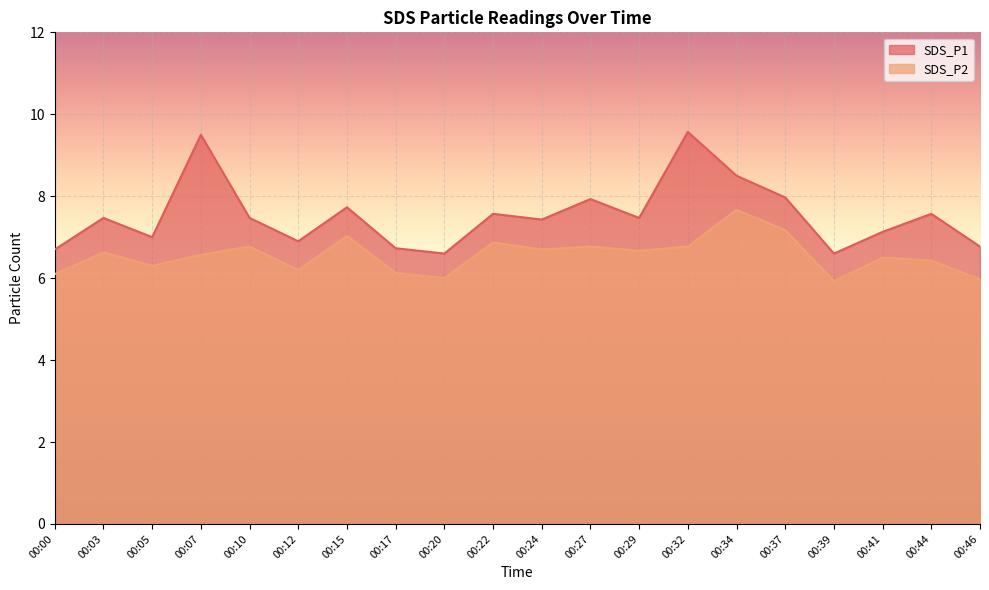

What is the value of the SDS_P1 point at the 8th from the left?

6.7